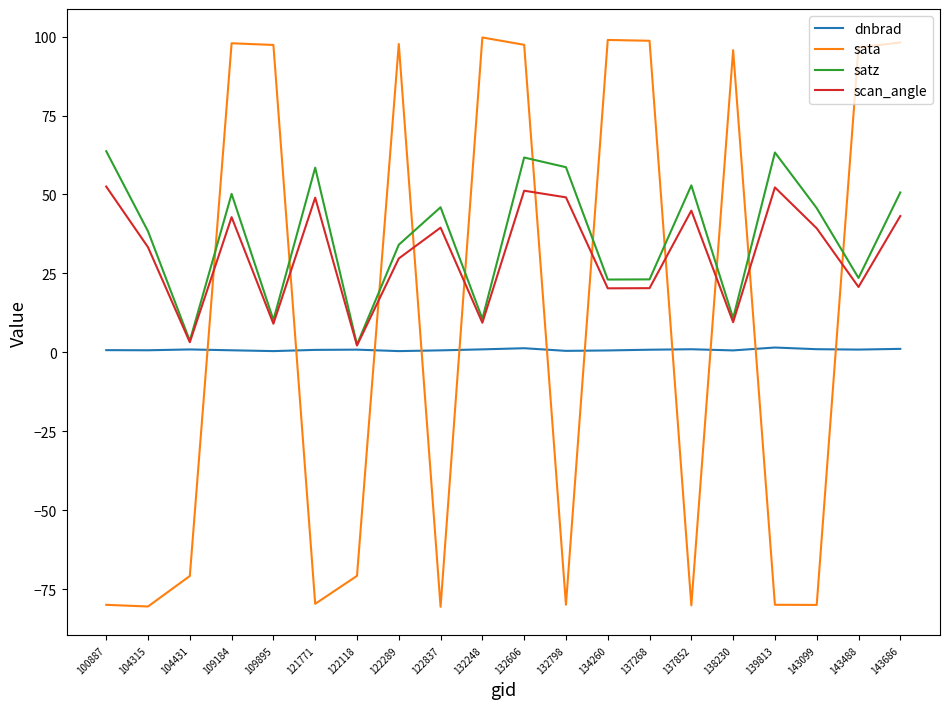

Is this an area chart (filled region under the line)?

No